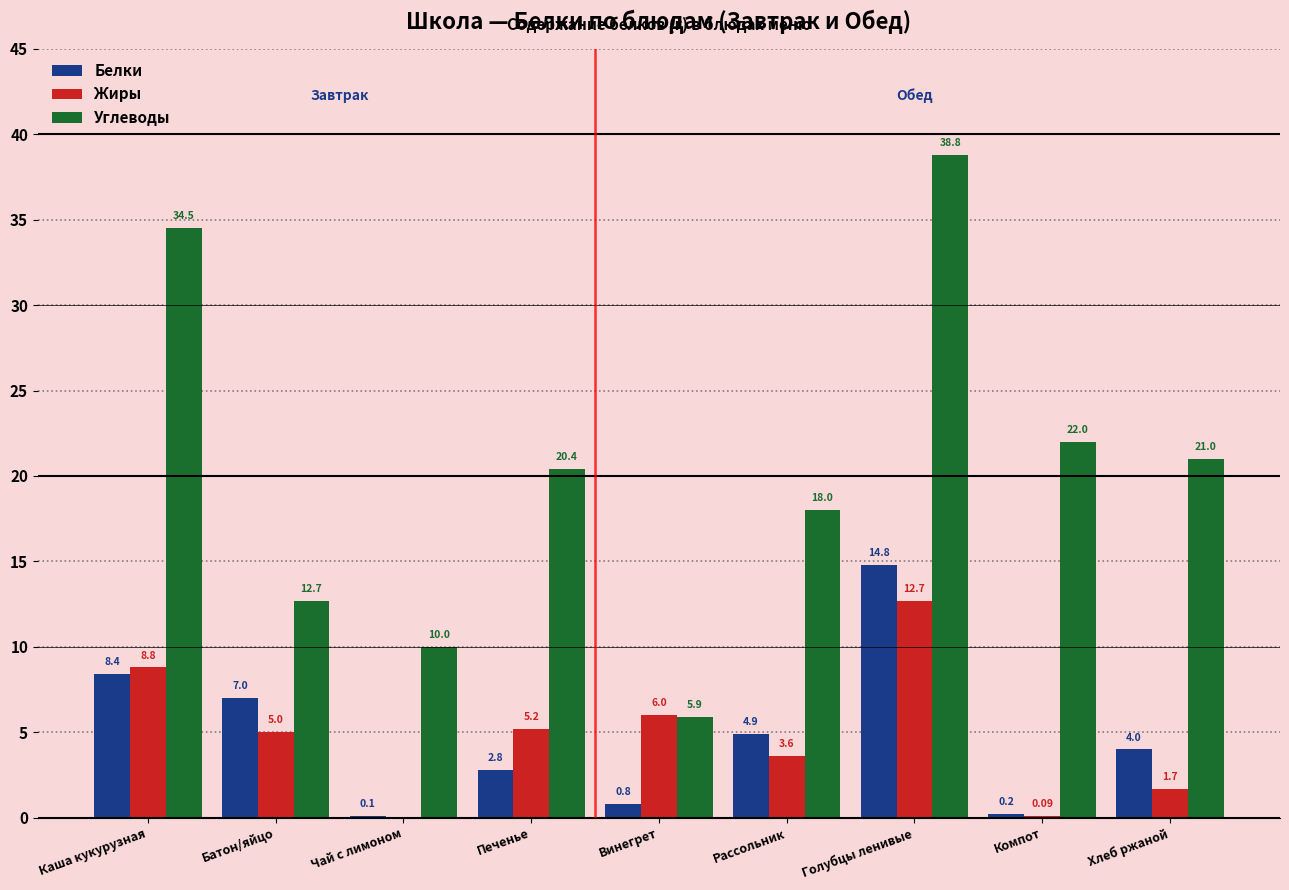

Is it true that Белки equals 11.0 at Каша кукурузная?

False